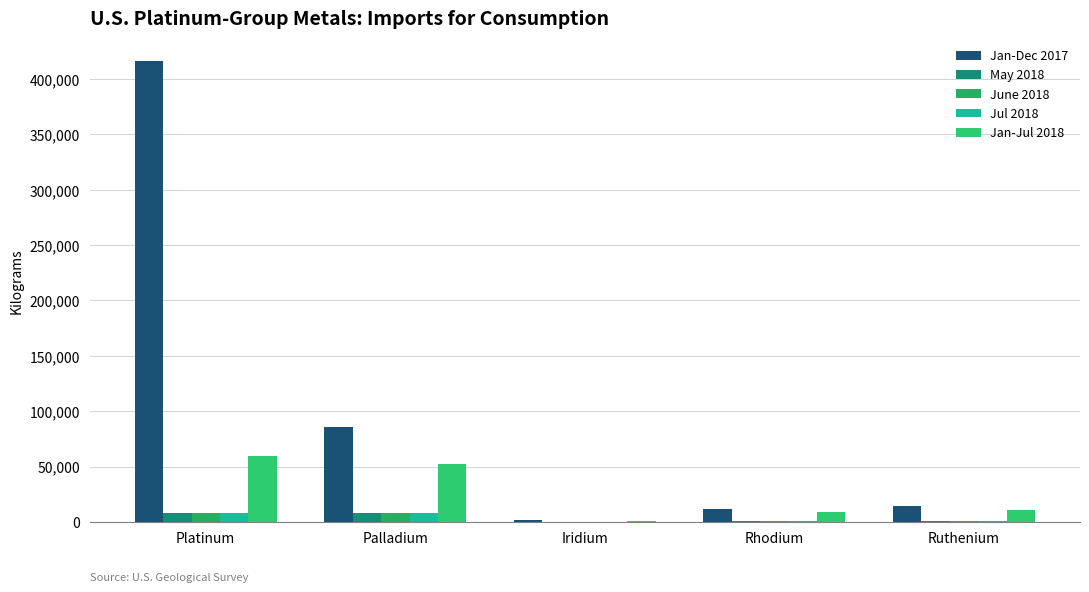

Which series has the largest total across all categories?

Jan-Dec 2017